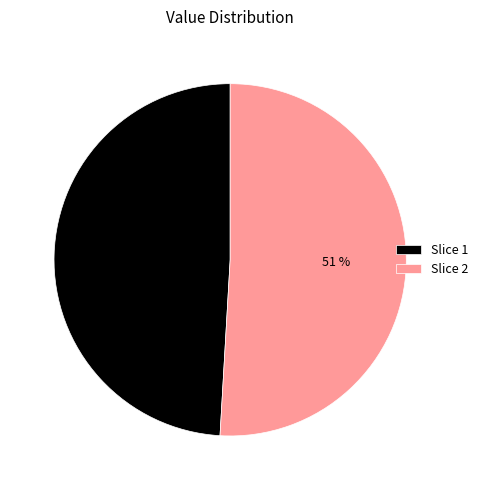

True or false: Slice 2 accounts for 51% of the total.

True